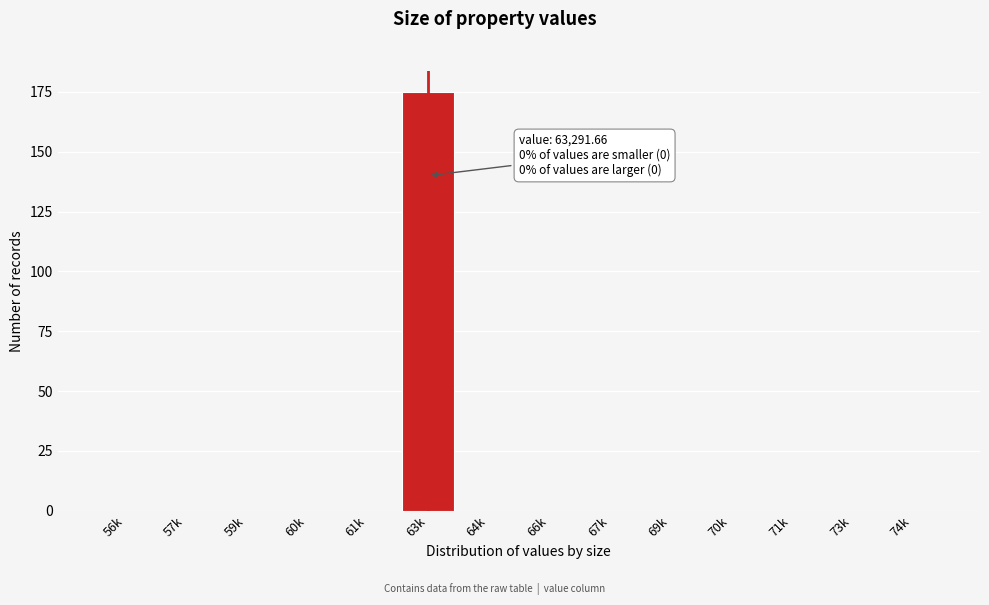

Reading left to right, extract all data points from this chart.

56k=0	57k=0	59k=0	60k=0	61k=0	63k=175	64k=0	66k=0	67k=0	69k=0	70k=0	71k=0	73k=0	74k=0